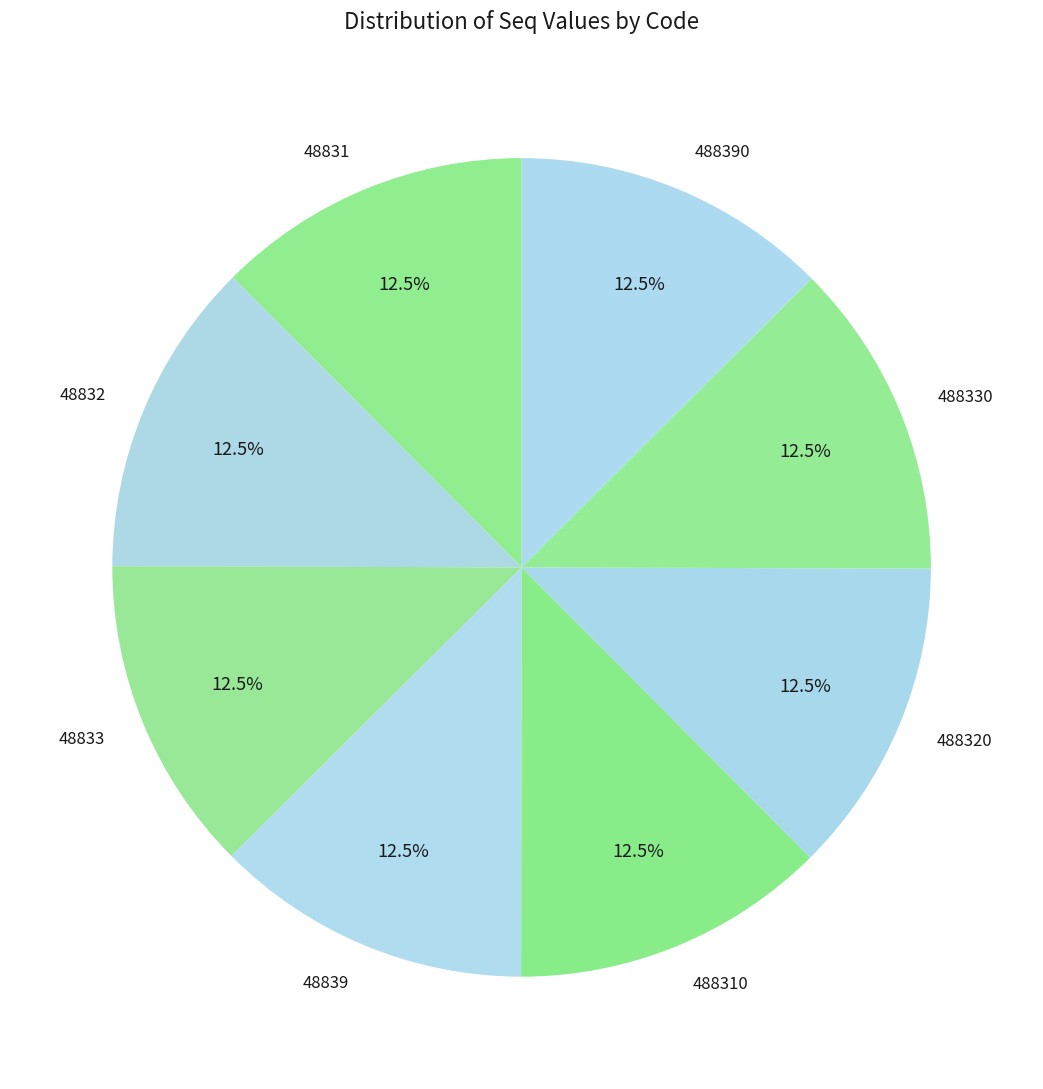

How many slices are in this pie chart?

8